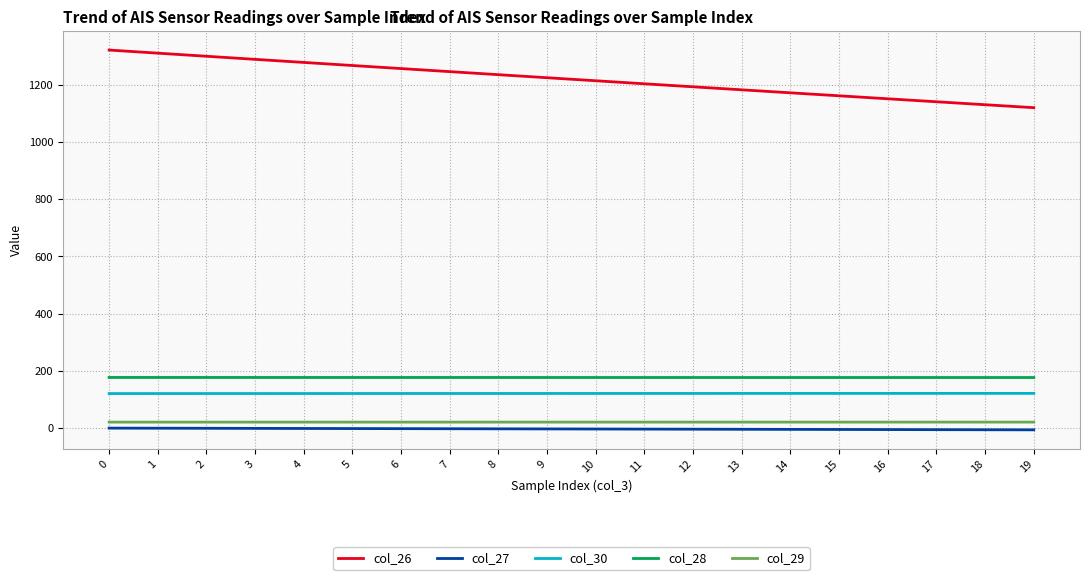

True or false: col_29 and col_27 intersect in this chart.

False